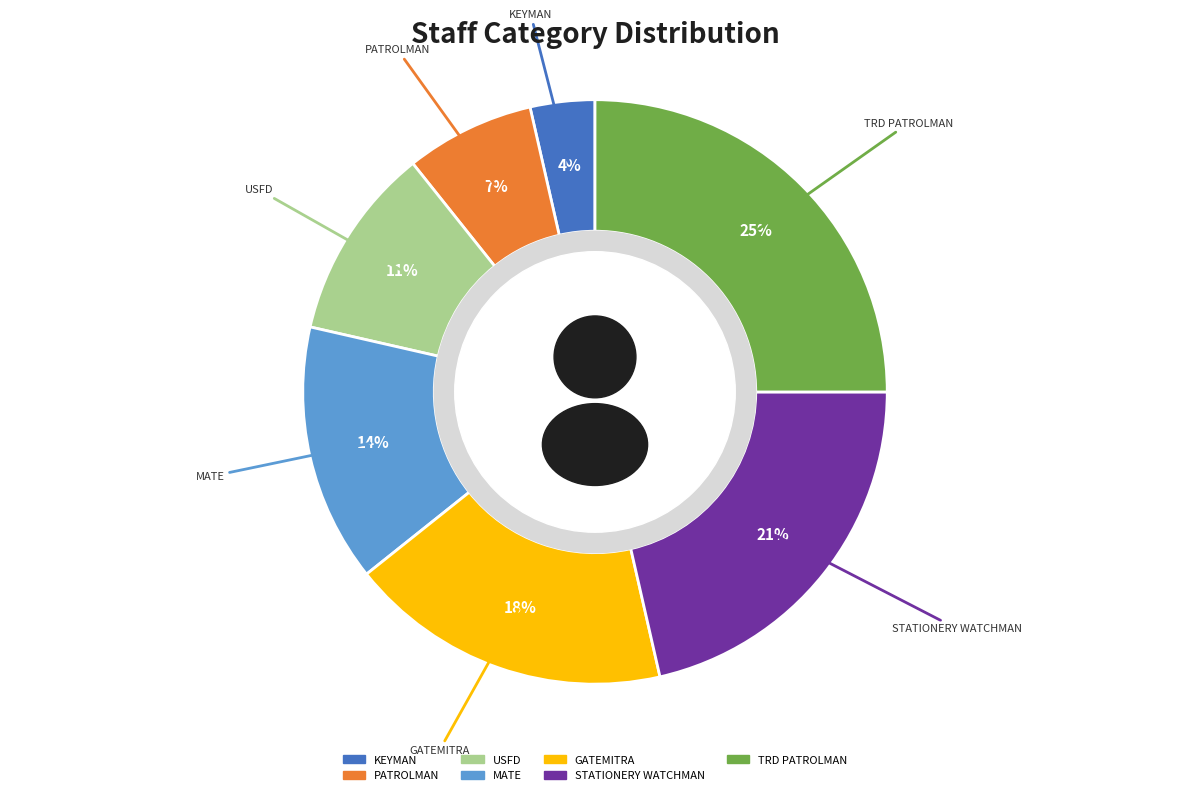

To the nearest percent, what is the difference between the largest and smallest slice percentages?

21%